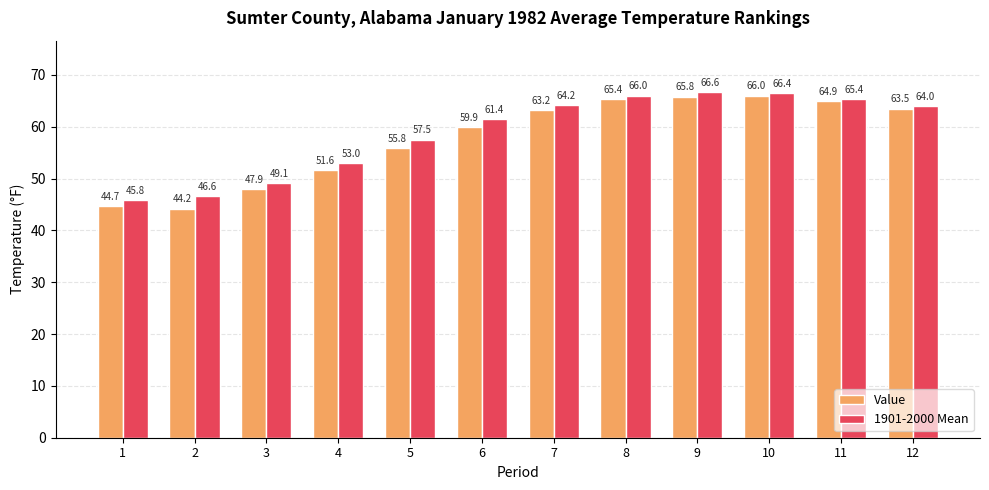

What is the value of the 1901-2000 Mean bar at the 1st from the left?

45.8